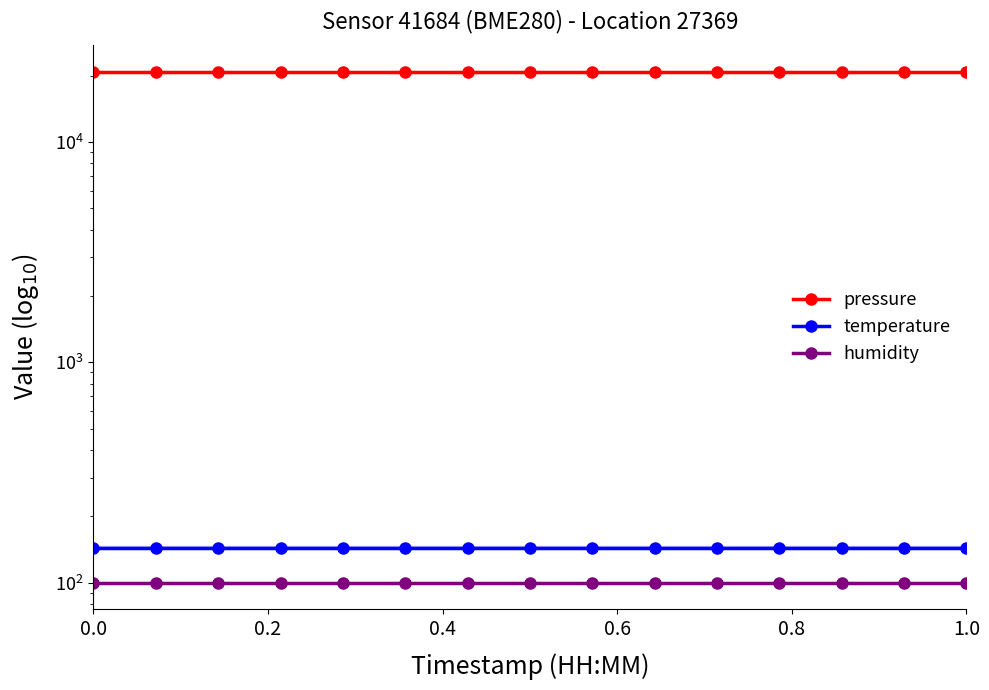

List the series in order of their peak value, highest first.

pressure, temperature, humidity